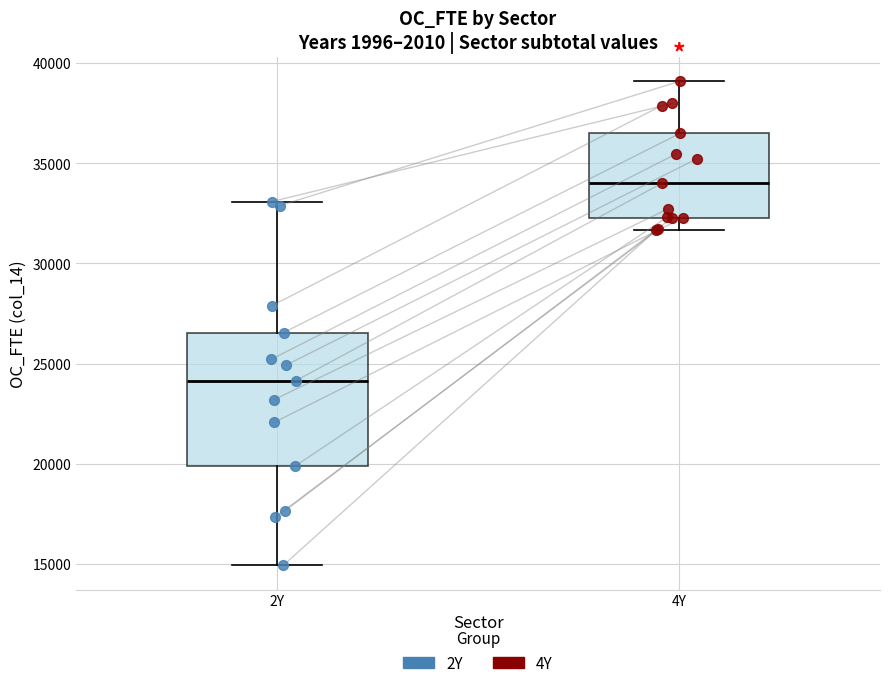

Reading left to right, transcribe this box plot: for each box, give where its median line is, the range the box spans, and where its two whiskers end, as read against the y-axis. The values are not printed on the chart, so give them approximately, as read against the axis.

2Y: median 24000, box 20000 to 26500, whiskers 15000 to 33000
4Y: median 34000, box 32500 to 36500, whiskers 31500 to 39000